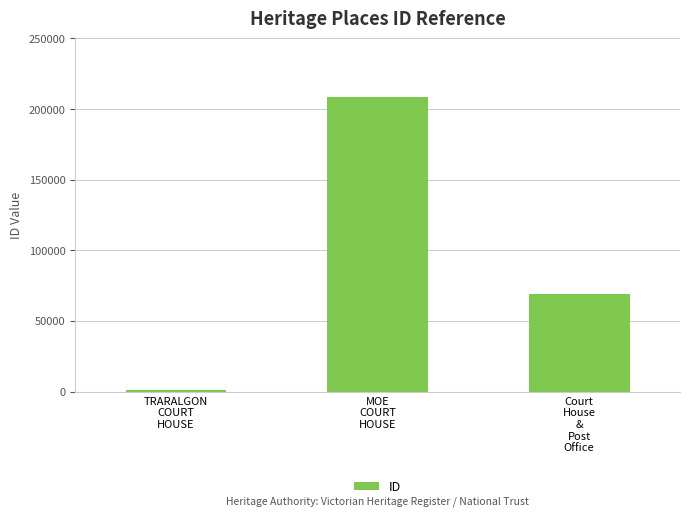

Does the chart contain stacked bars?

No